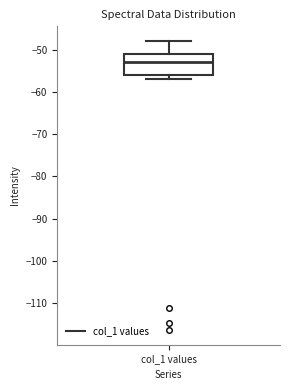

Where does the median line of the box for col_1 values sit on the y-axis? The values are not printed on the chart, so give them approximately, as read against the axis.

-53